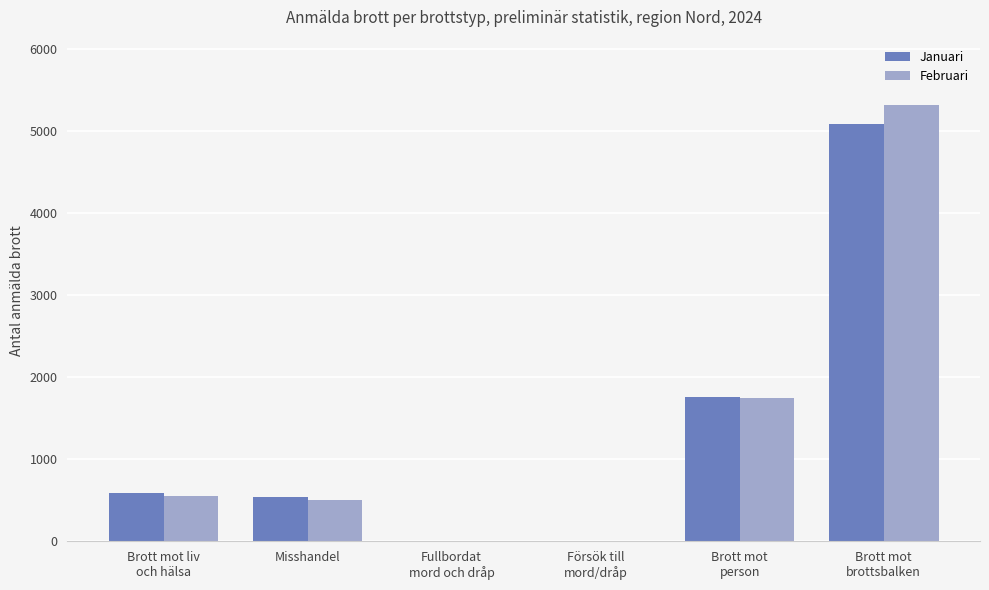

Is it true that Februari equals 705 at Misshandel?

False